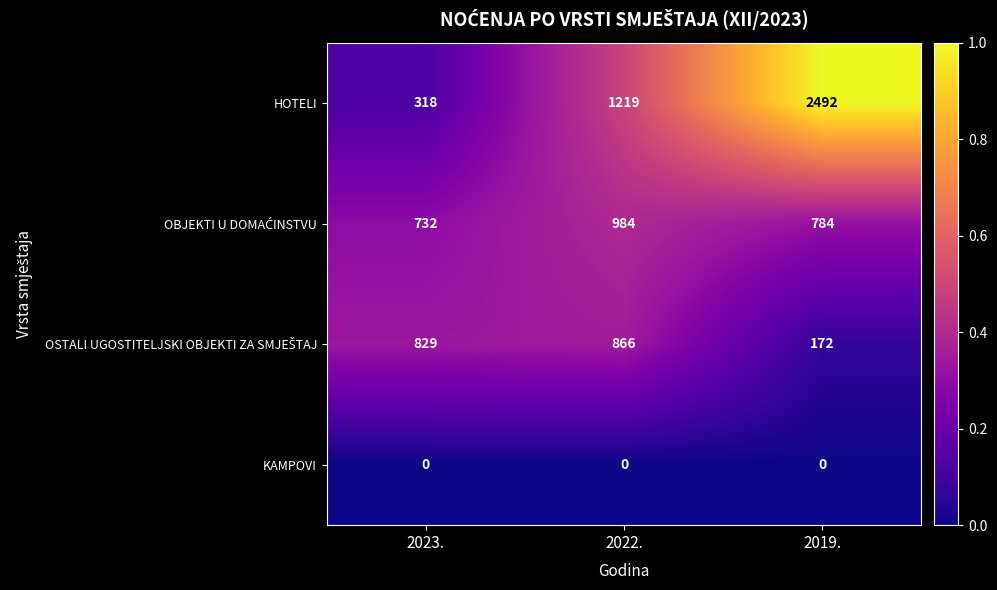

Which series has the widest spread of values?

HOTELI